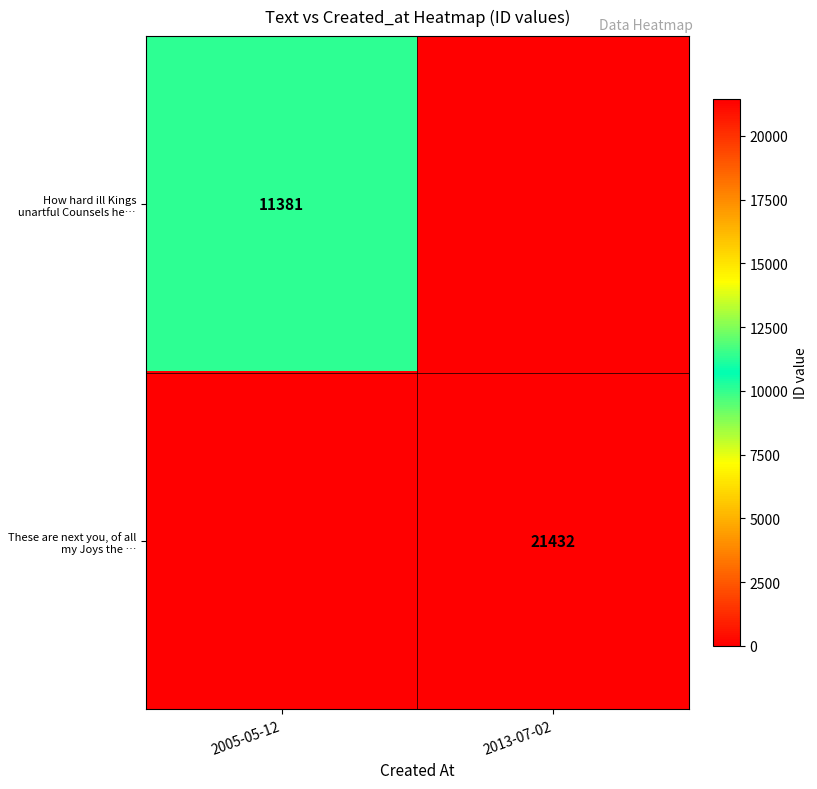

Is the value of How hard ill Kings unartful Counsels he… at 2005-05-12 greater than the value of These are next you, of all my Joys the … at 2013-07-02?

No